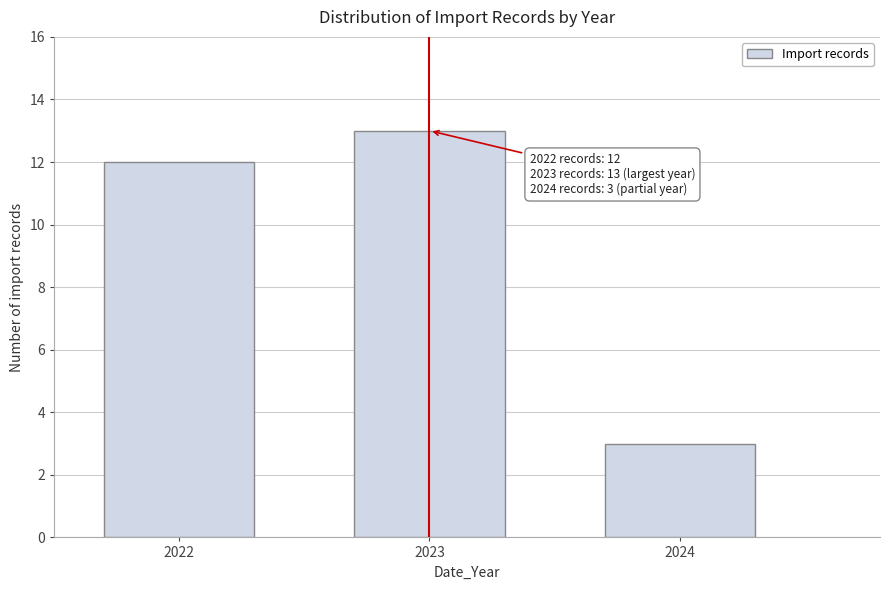

Reading left to right, list all the values displayed in this chart.

12	13	3